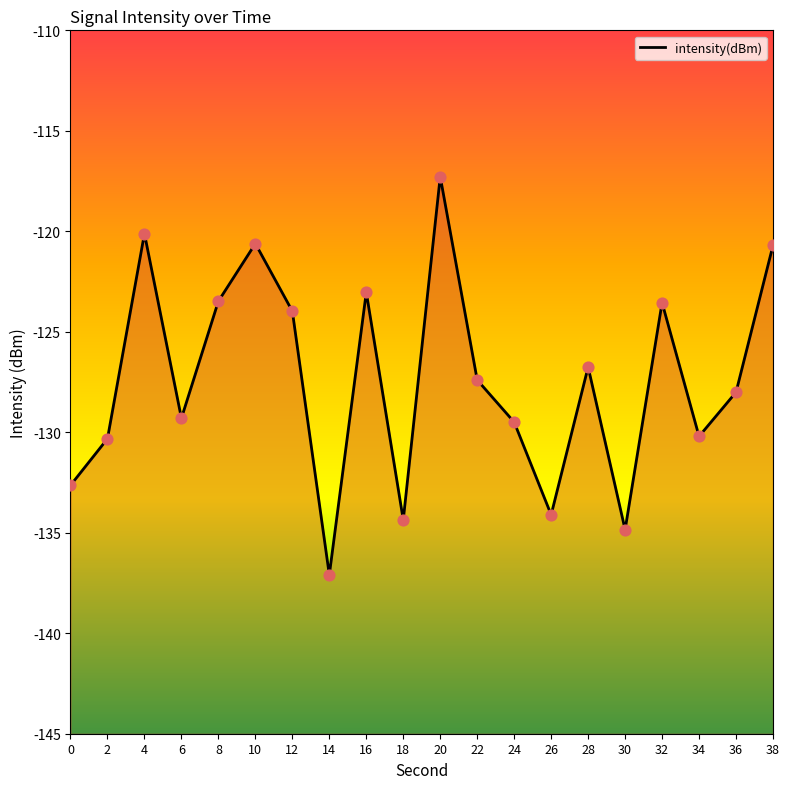

What is the change in value from 12 to 14?

-13.1